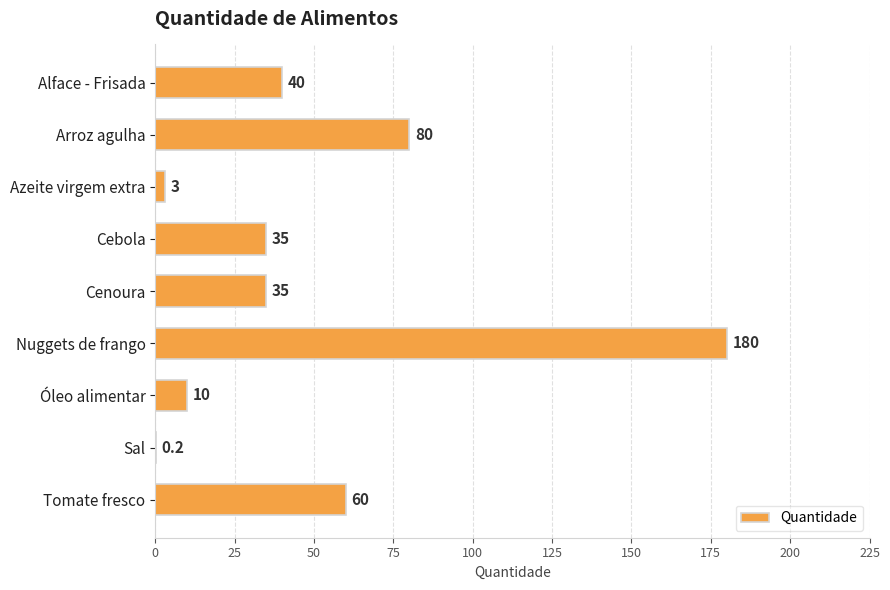

Reading top to bottom, transcribe all the data shown in this chart.

Alface - Frisada=40.0	Arroz agulha=80.0	Azeite virgem extra=3.0	Cebola=35.0	Cenoura=35.0	Nuggets de frango=180.0	Óleo alimentar=10.0	Sal=0.2	Tomate fresco=60.0